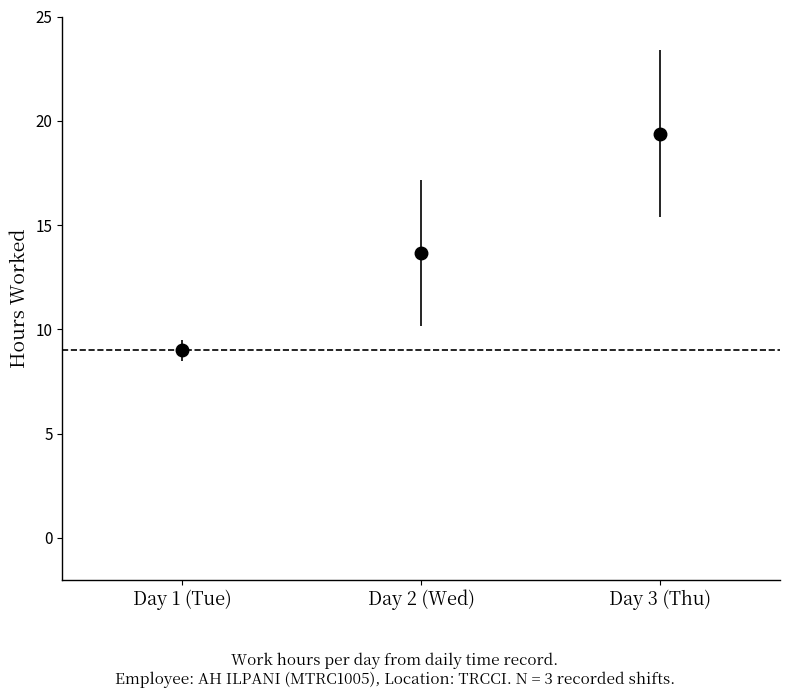

What is the label of the 3rd point from the right?

Day 1 (Tue)